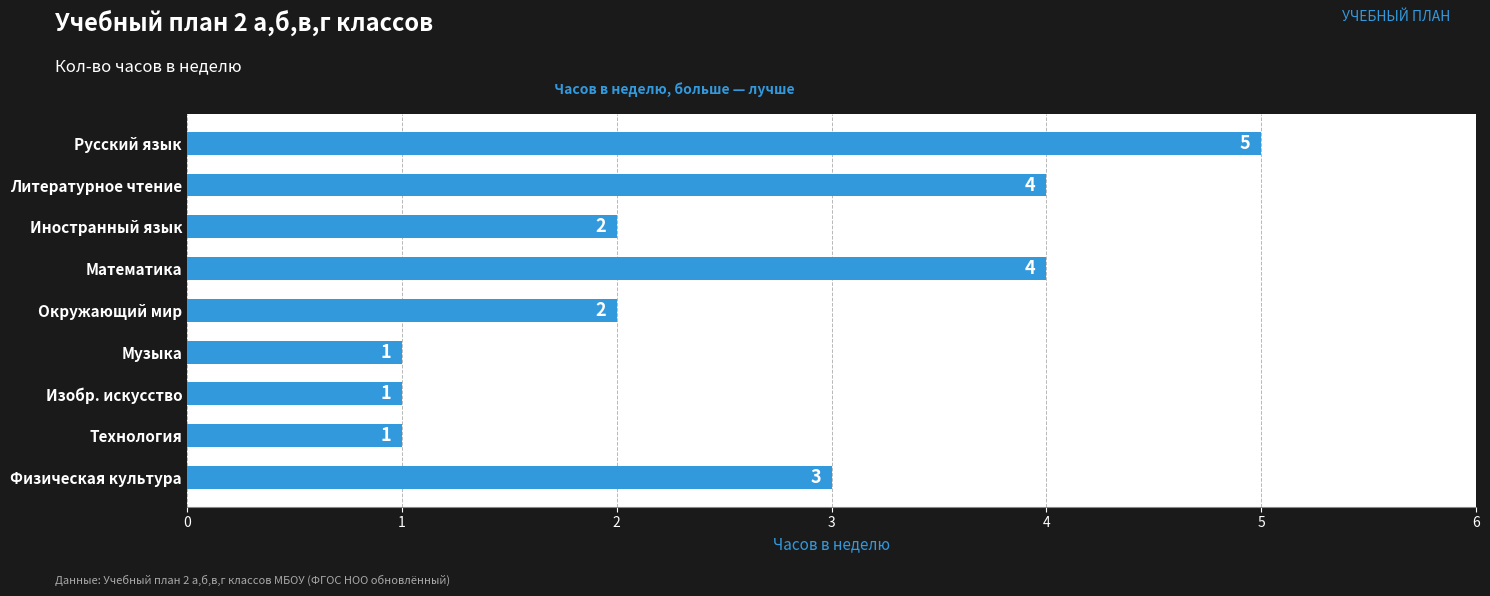

What is the average value?

3